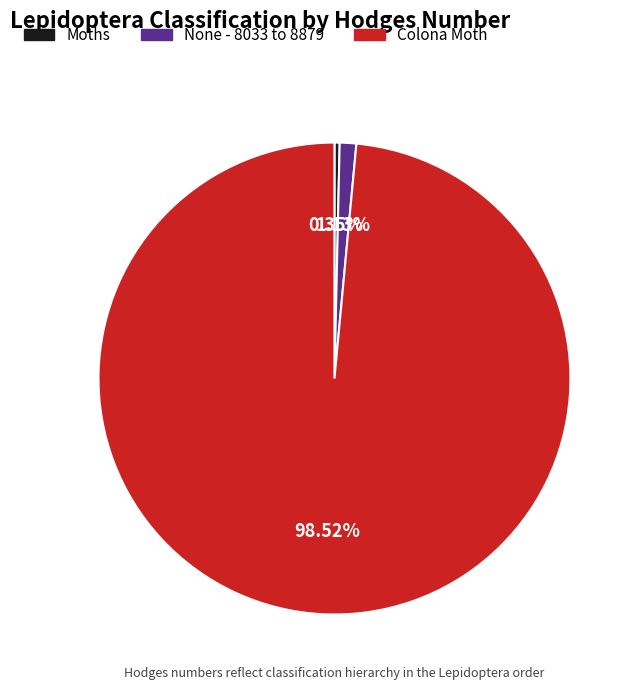

What is the largest slice in the pie chart?

Colona Moth